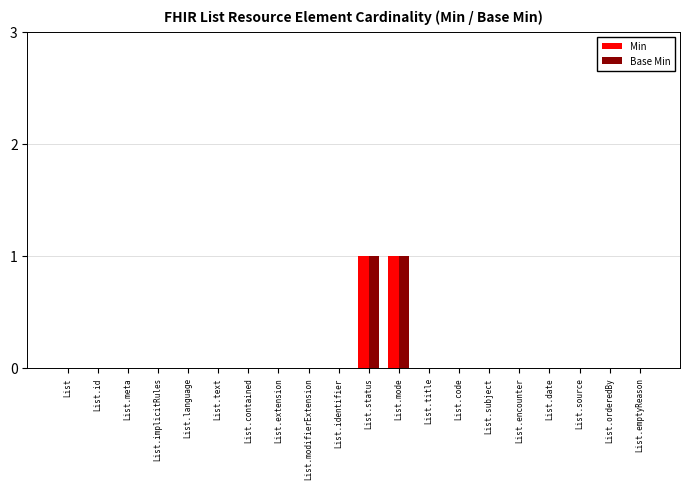

Is it true that Base Min equals 0 at List.language?

True